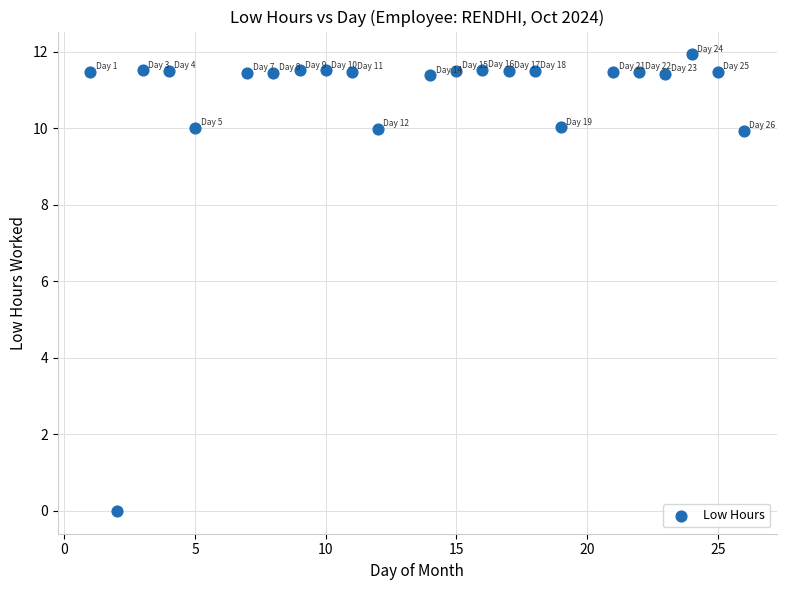

What is the range of Y values (max minus min)?

11.9